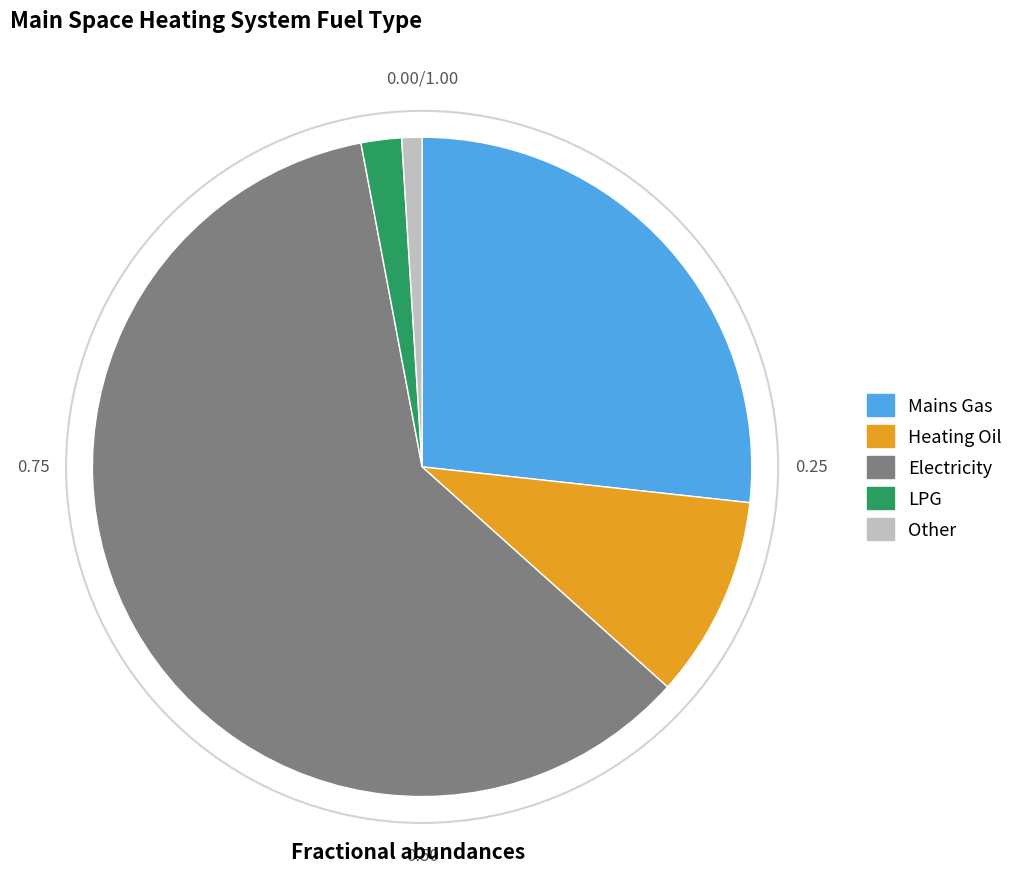

Rank the categories by value from lowest to highest.

Other, LPG, Heating Oil, Mains Gas, Electricity